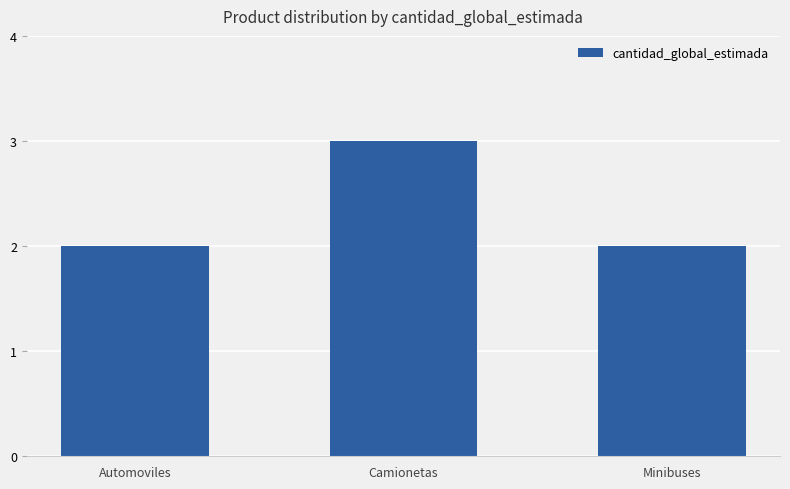

Reading left to right, what are all the values shown in this chart?

Automoviles=2	Camionetas=3	Minibuses=2